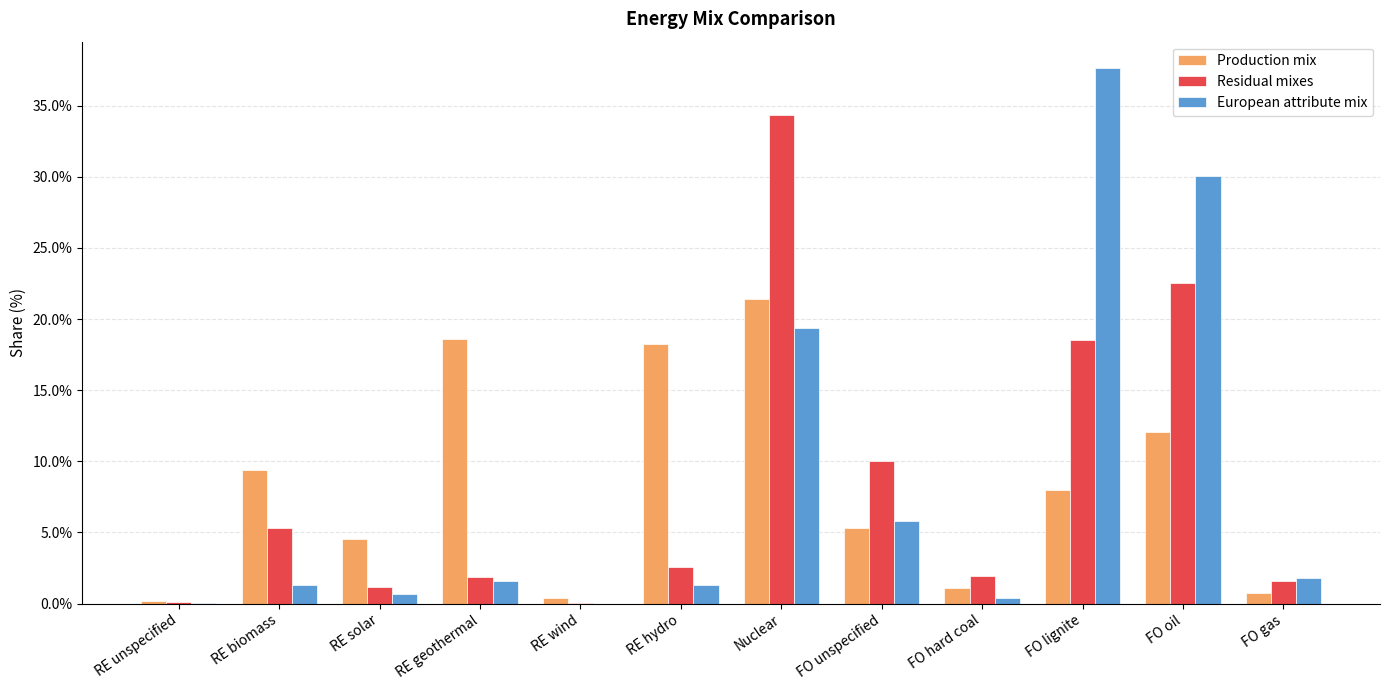

At RE solar, list the series in order from largest to smallest.

Production mix, Residual mixes, European attribute mix